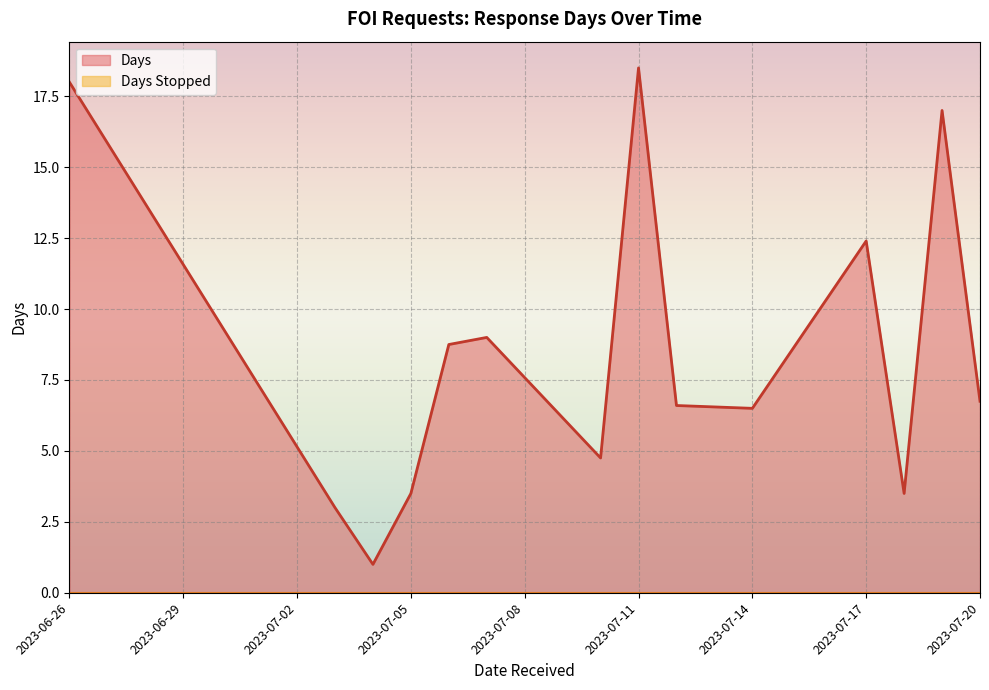

How many lines are shown in the chart?

2